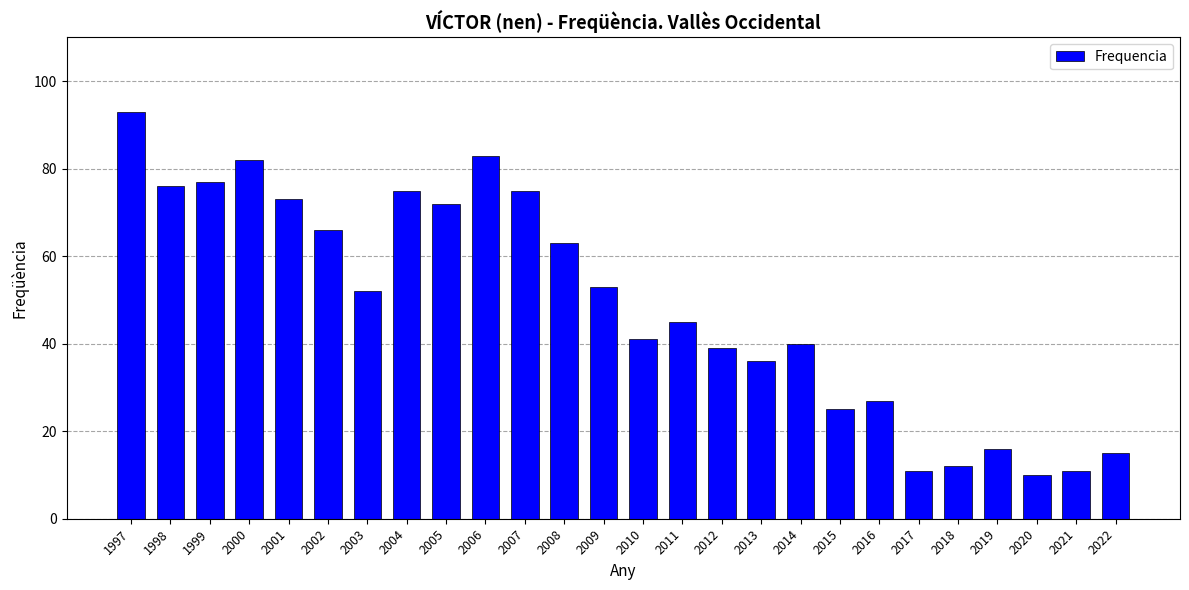

How many bars are there in total?

26